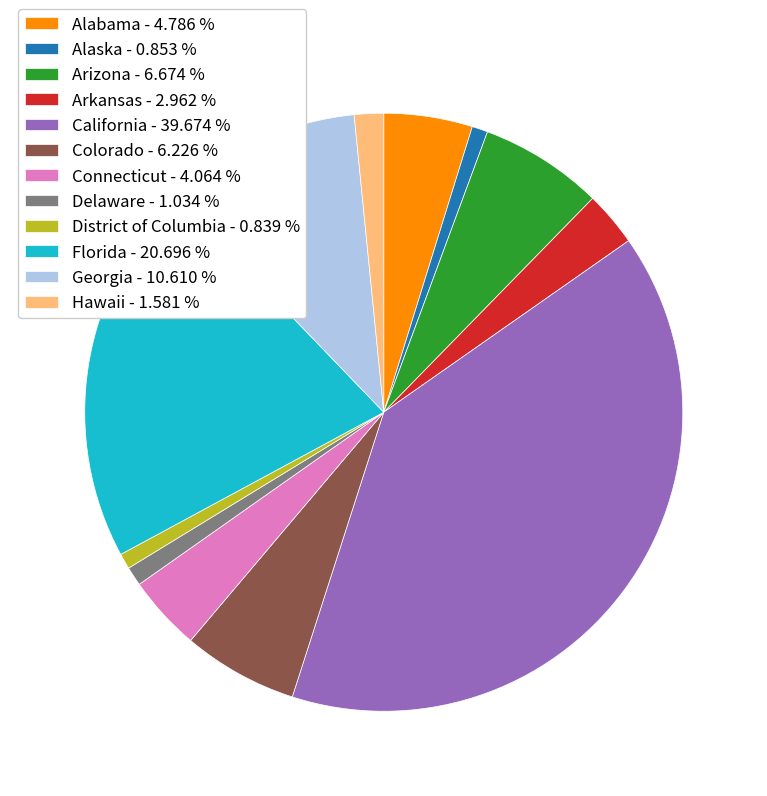

Do Delaware - 1.034 % and Hawaii - 1.581 % together represent more than half of the pie?

No